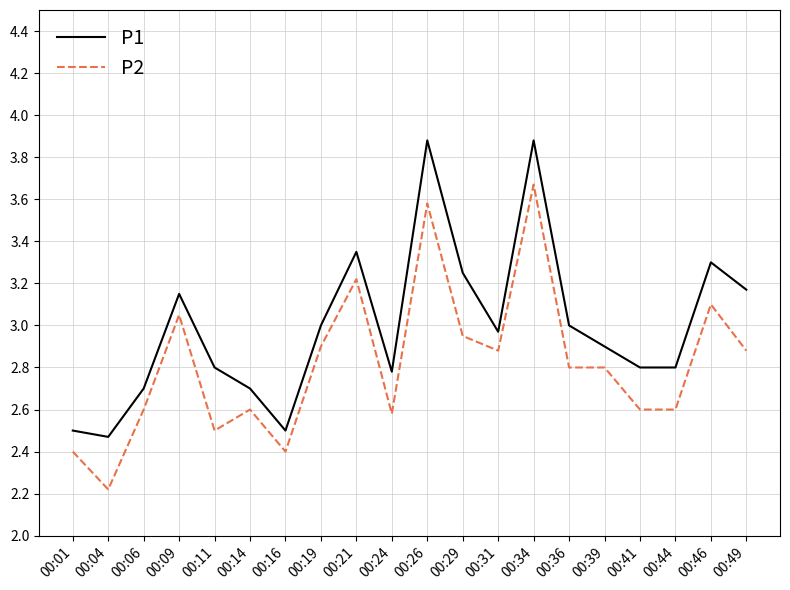

Which series has the largest range (max minus min)?

P2